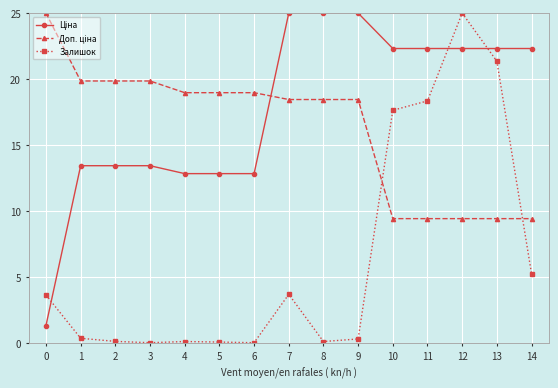

How many categories are shown in the chart?

15